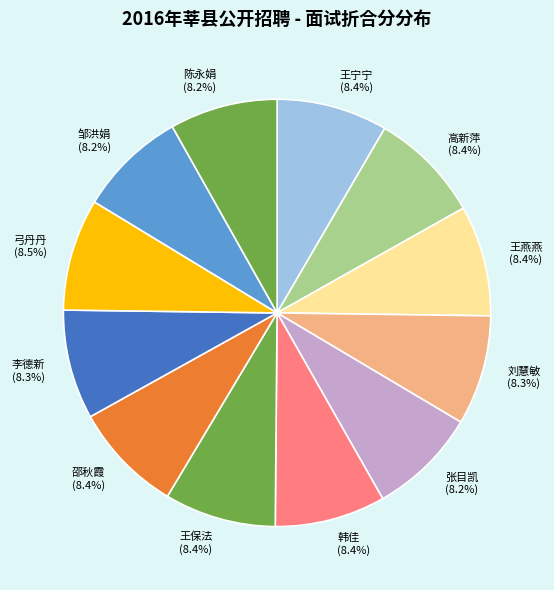

How many segments does this pie chart have?

12